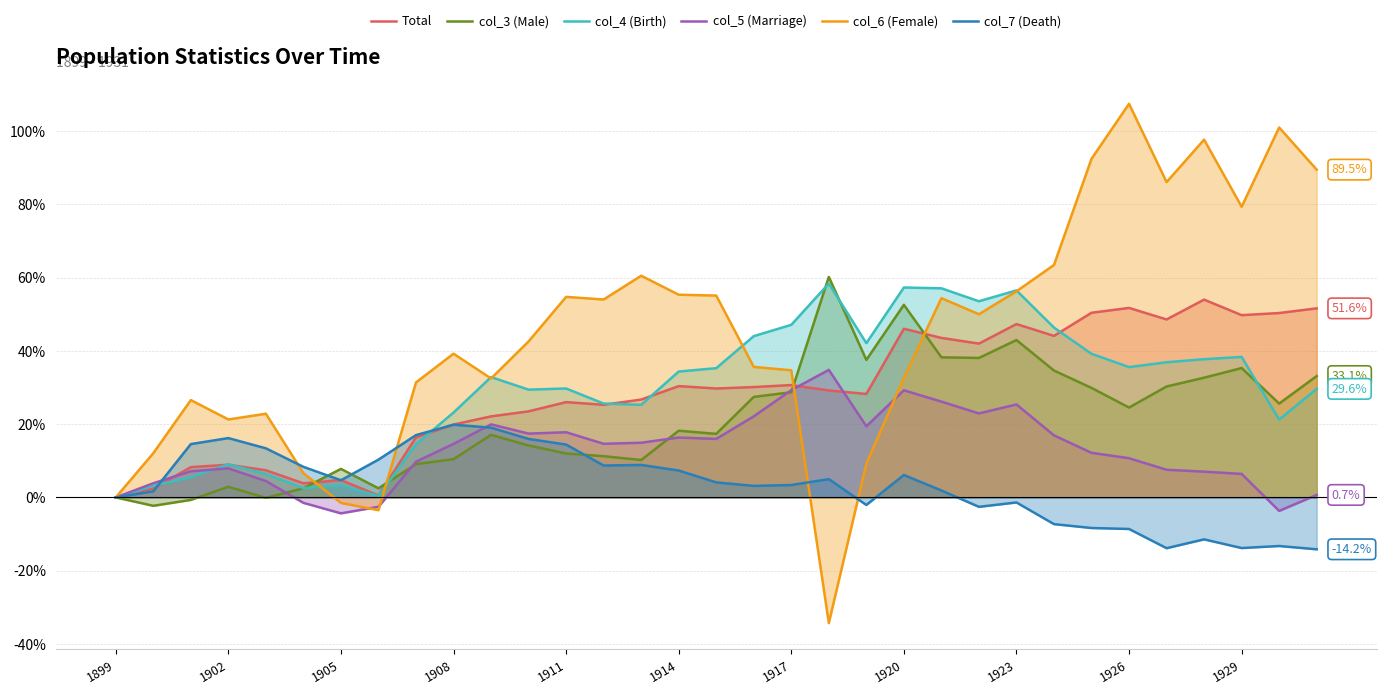

What is the average value of the col_6 (Female) series?

44.4